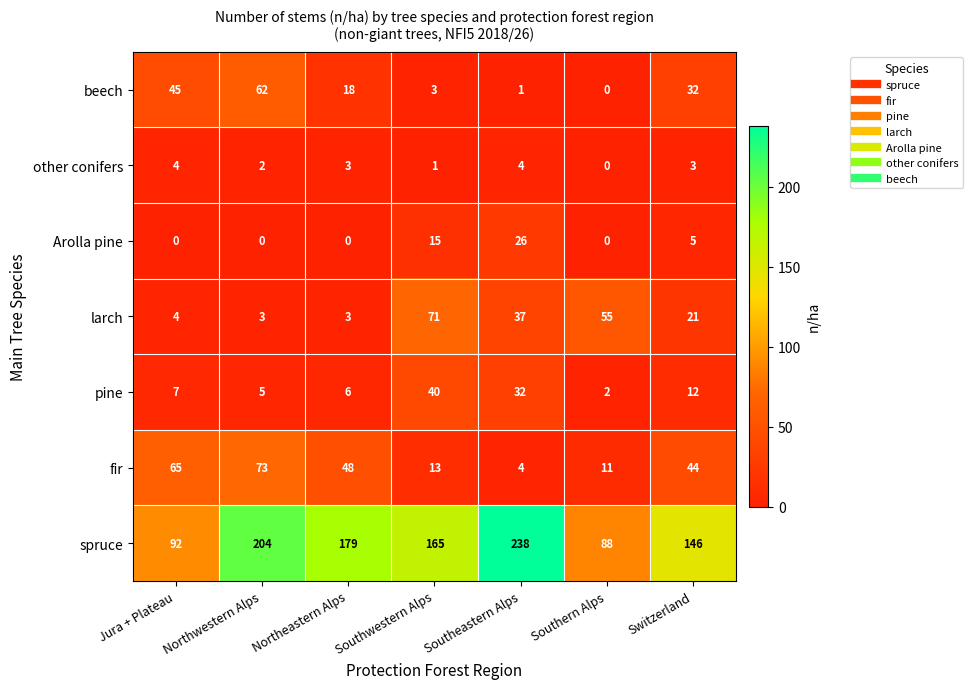

What is the sum of the fir values at Southern Alps and Southeastern Alps?

15